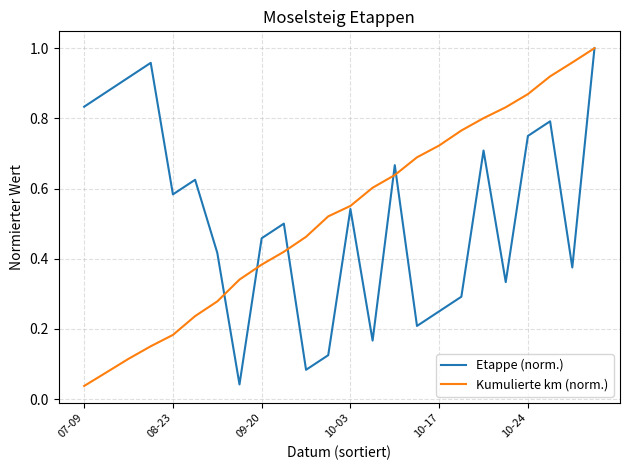

At which category is the sum across all series the highest?

23